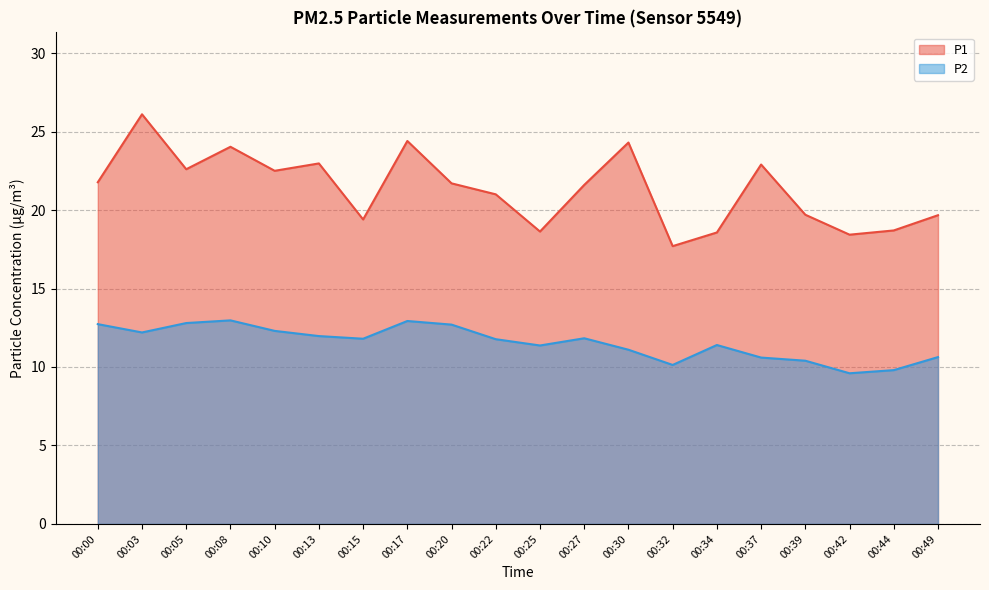

At which label is P1 closest to 21?

00:22